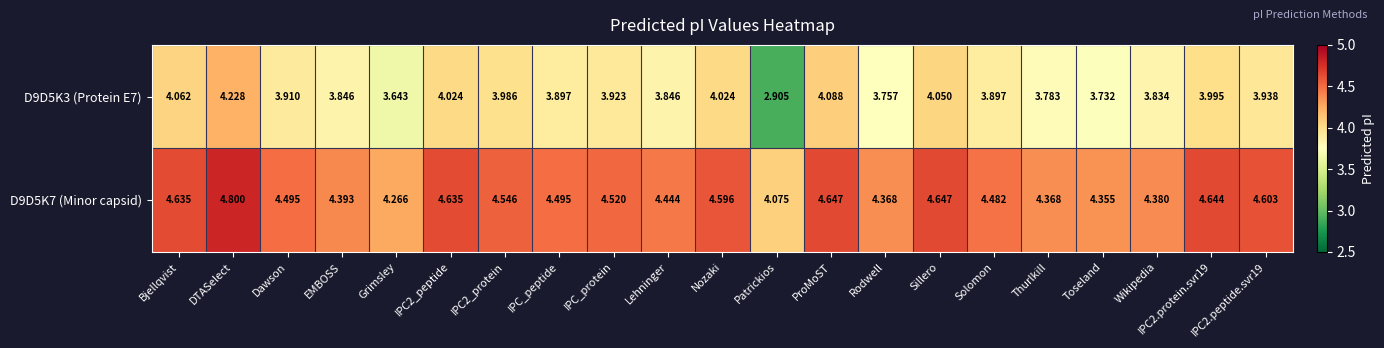

Count the number of data series in this chart.

2